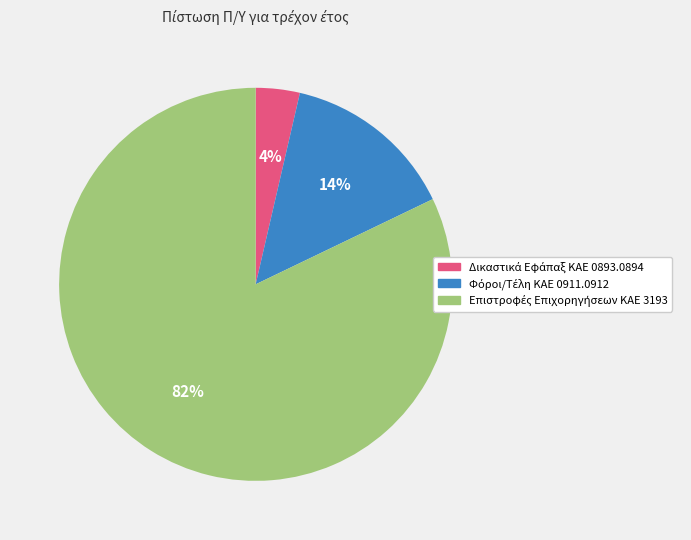

To the nearest percent, what is the average slice percentage?

33%